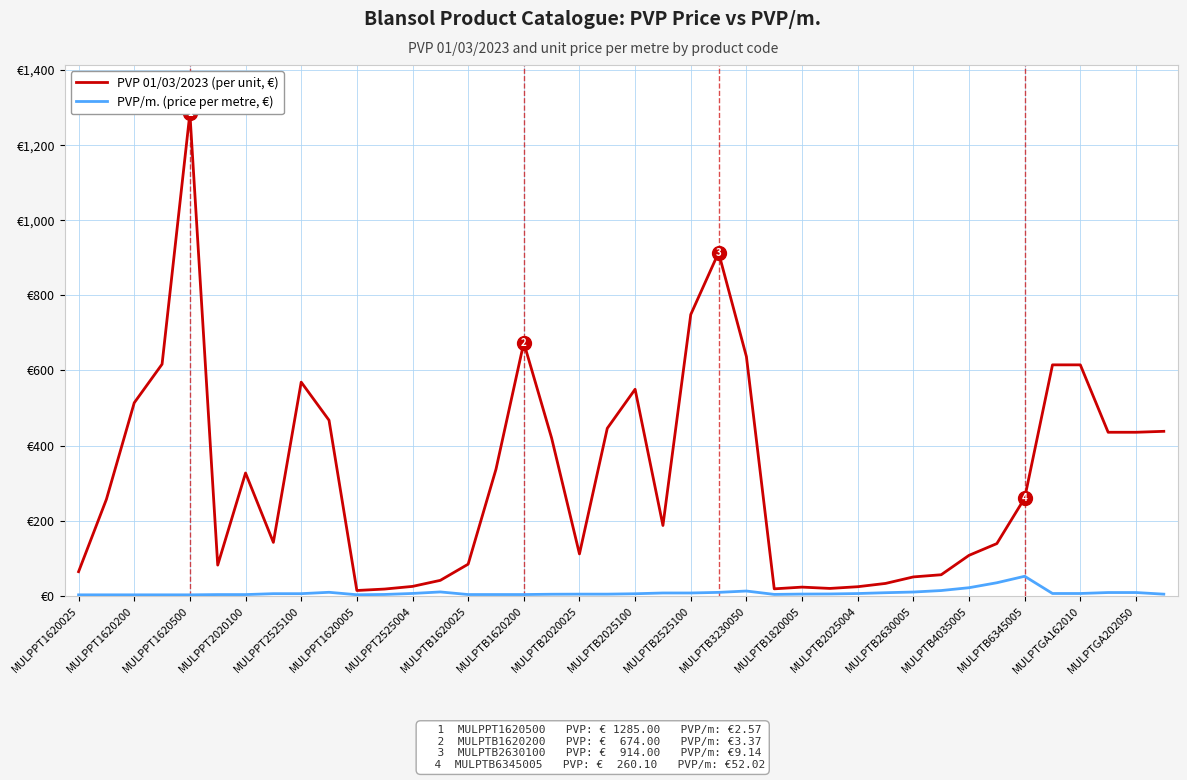

At how many categories does at least one series exceed 670?

4